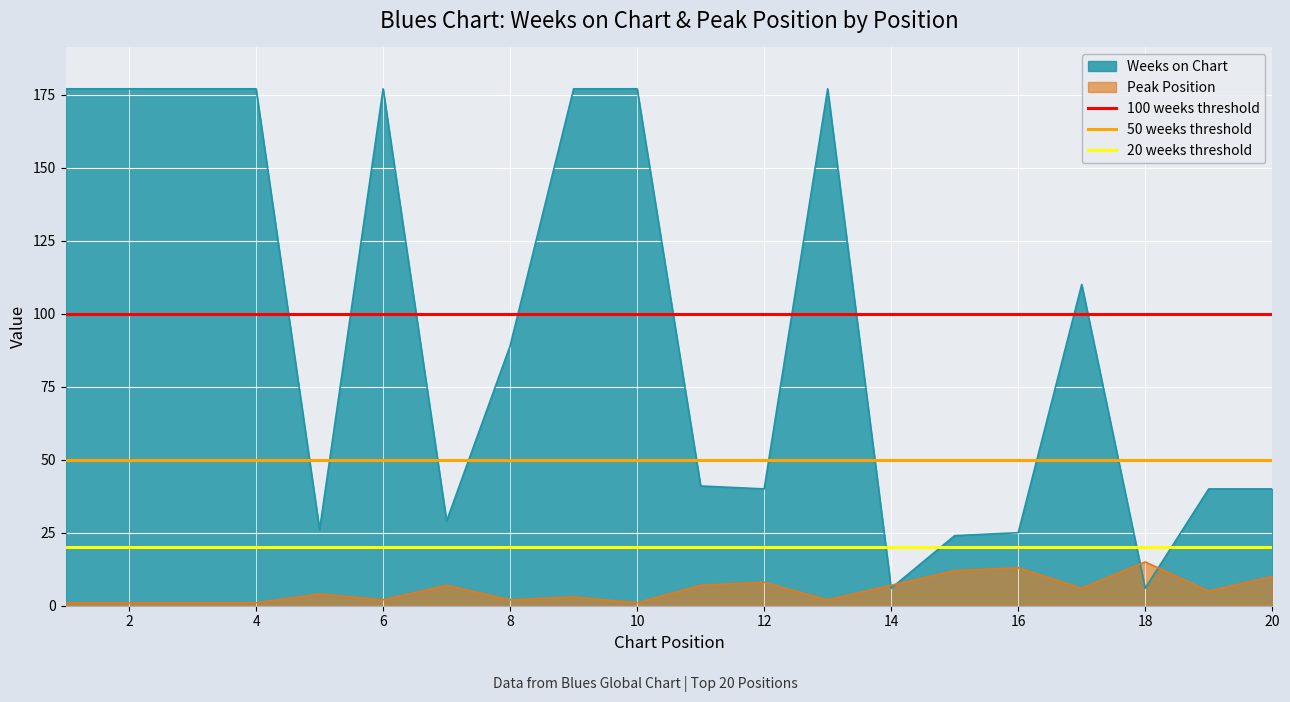

What is the sum of the 100 weeks threshold values at 0 and 2?

200